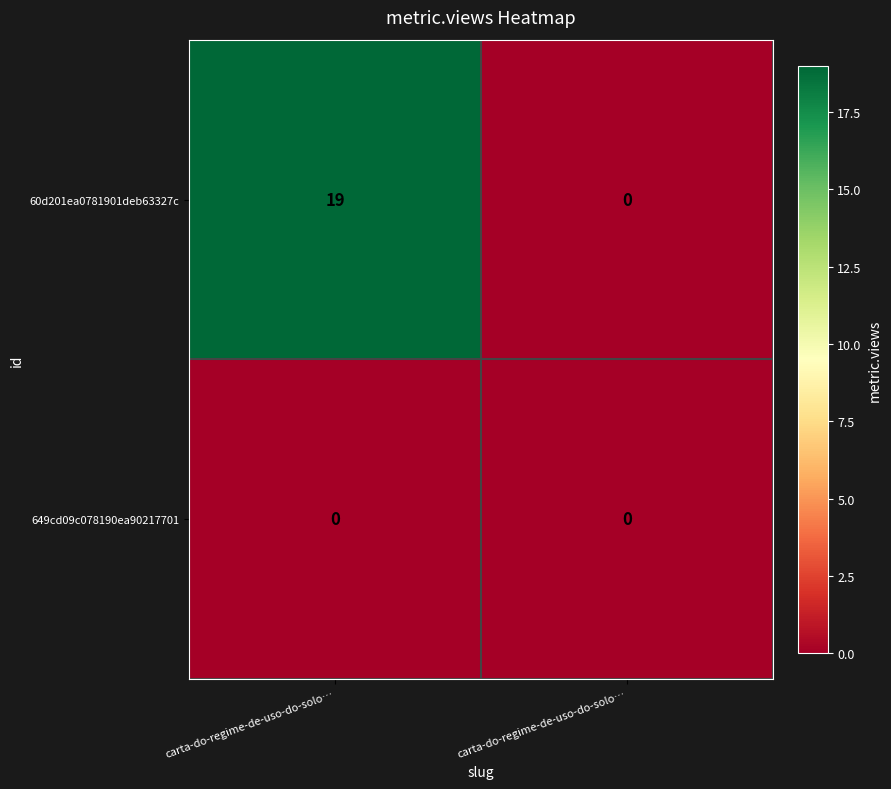

Reading left to right, transcribe all the data shown in this chart.

60d201ea0781901deb63327c: carta-do-regime-de-uso-do-solo…=19	carta-do-regime-de-uso-do-solo…=0
649cd09c078190ea90217701: carta-do-regime-de-uso-do-solo…=0	carta-do-regime-de-uso-do-solo…=0